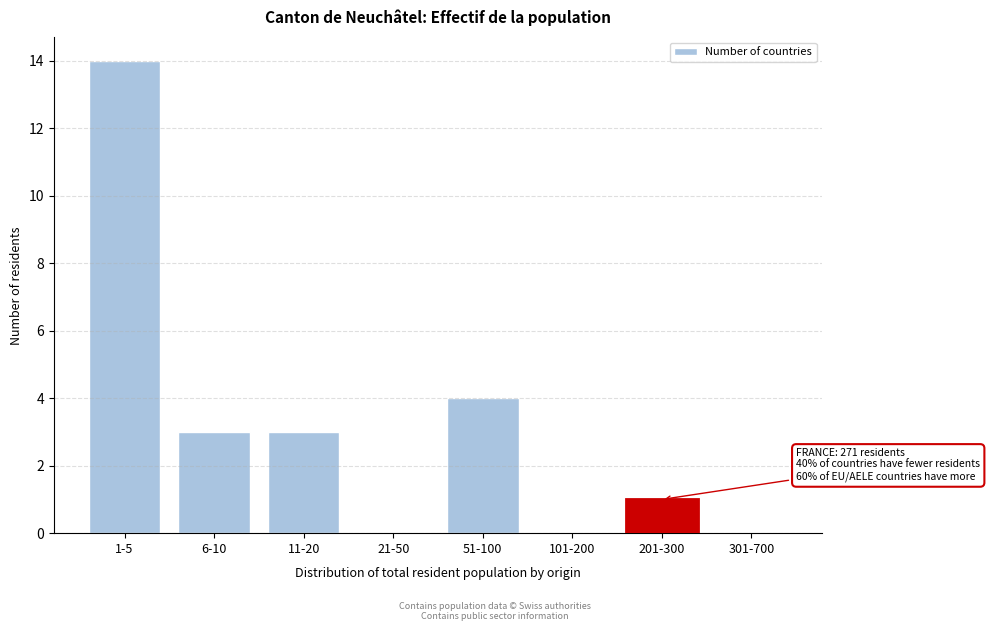

Reading left to right, list all the values displayed in this chart.

1-5=14	6-10=3	11-20=3	21-50=0	51-100=4	101-200=0	201-300=1	301-700=0